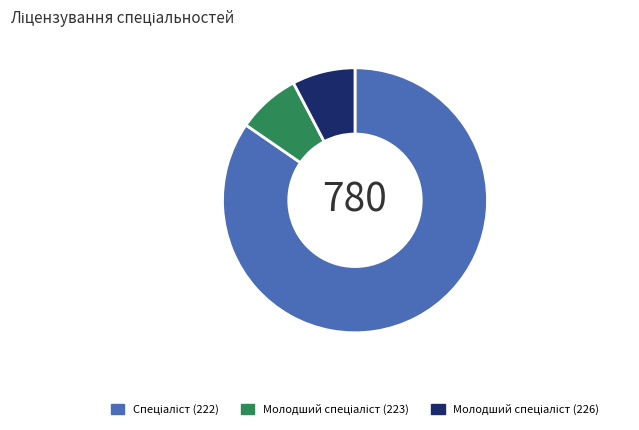

Does any single category account for the majority?

Yes